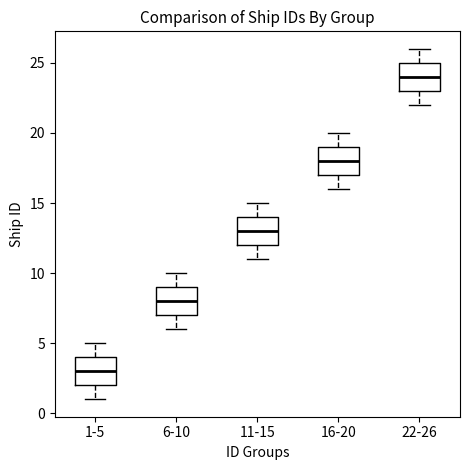

Reading left to right, read every box against the y-axis: the position of its median line, the range the box covers, and the ends of its whiskers. The values are not printed on the chart, so give them approximately, as read against the axis.

1-5: median 3, box 2 to 4, whiskers 1 to 5
6-10: median 8, box 7 to 9, whiskers 6 to 10
11-15: median 13, box 12 to 14, whiskers 11 to 15
16-20: median 18, box 17 to 19, whiskers 16 to 20
22-26: median 24, box 23 to 25, whiskers 22 to 26